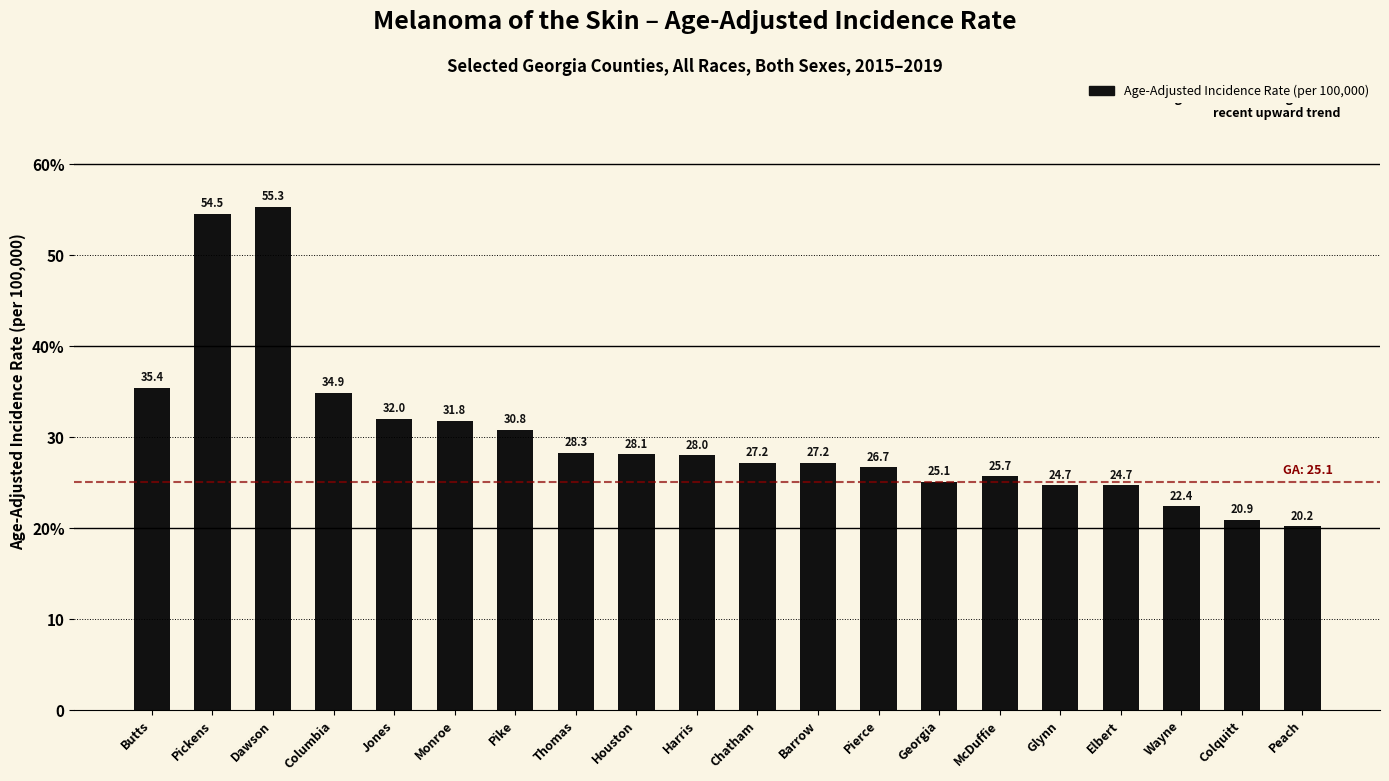

How many categories are shown in the chart?

20